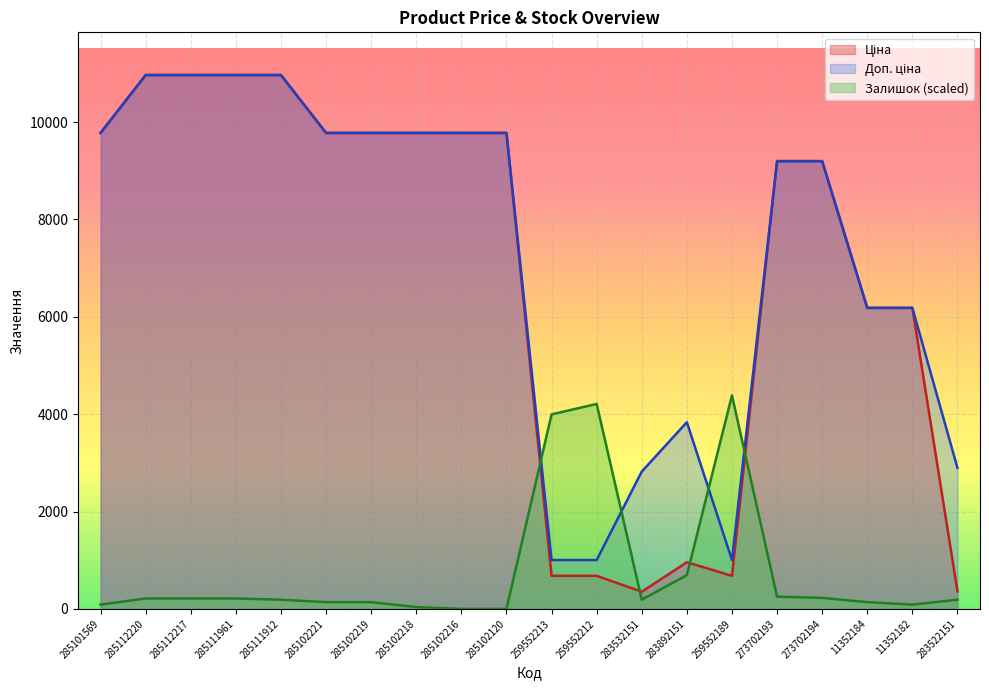

At which category is the sum across all series the highest?

285112220